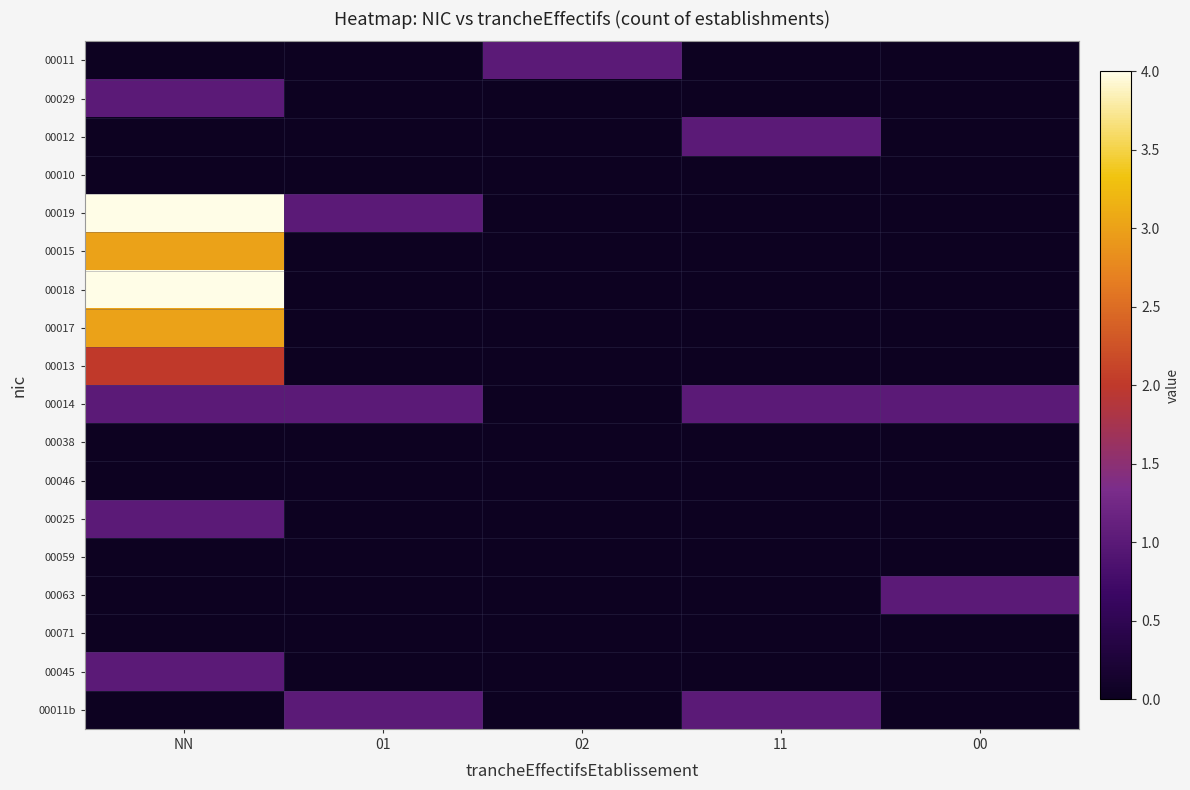

How many series are shown in this chart?

18